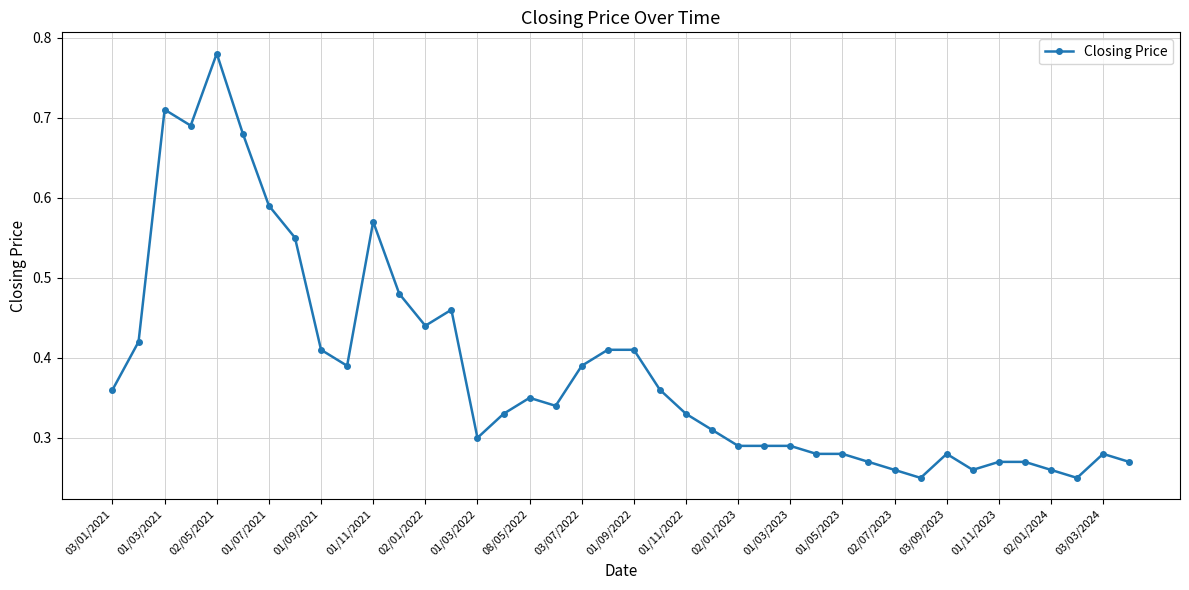

Count the values in the range 0 to 1.

40